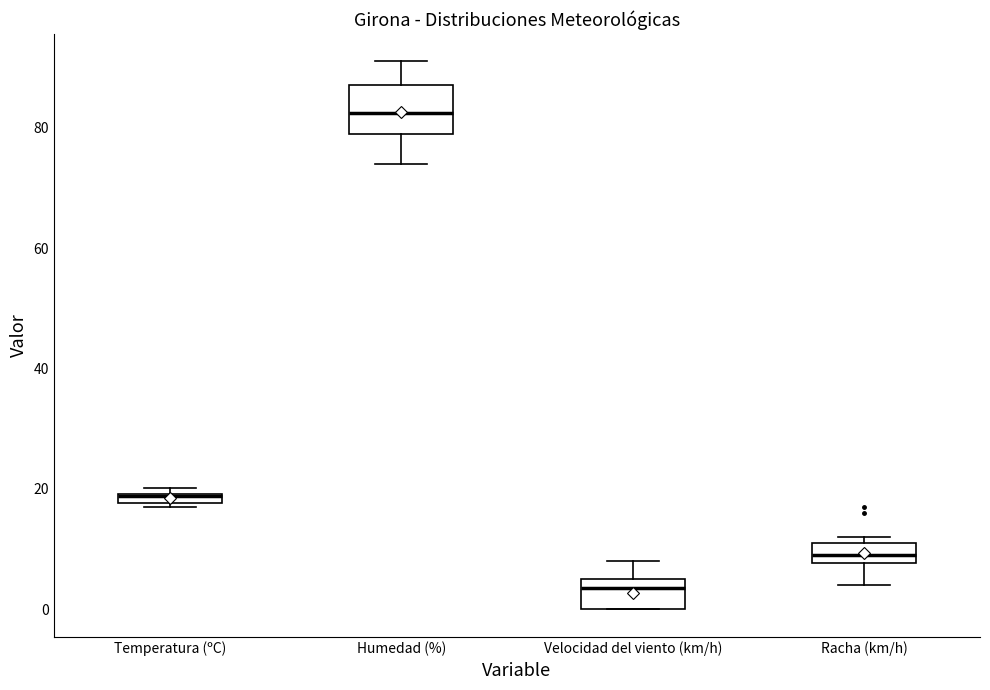

Comparing the boxes themselves (not the whiskers), which one is the tallest?

Humedad (%)